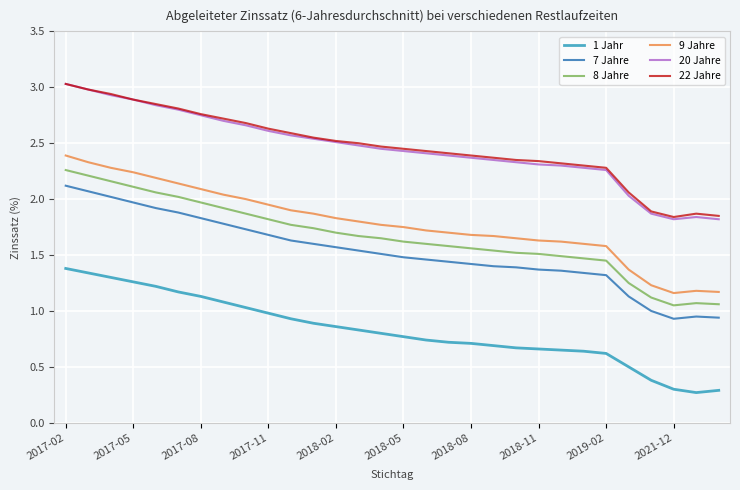

True or false: 7 Jahre and 22 Jahre intersect in this chart.

False